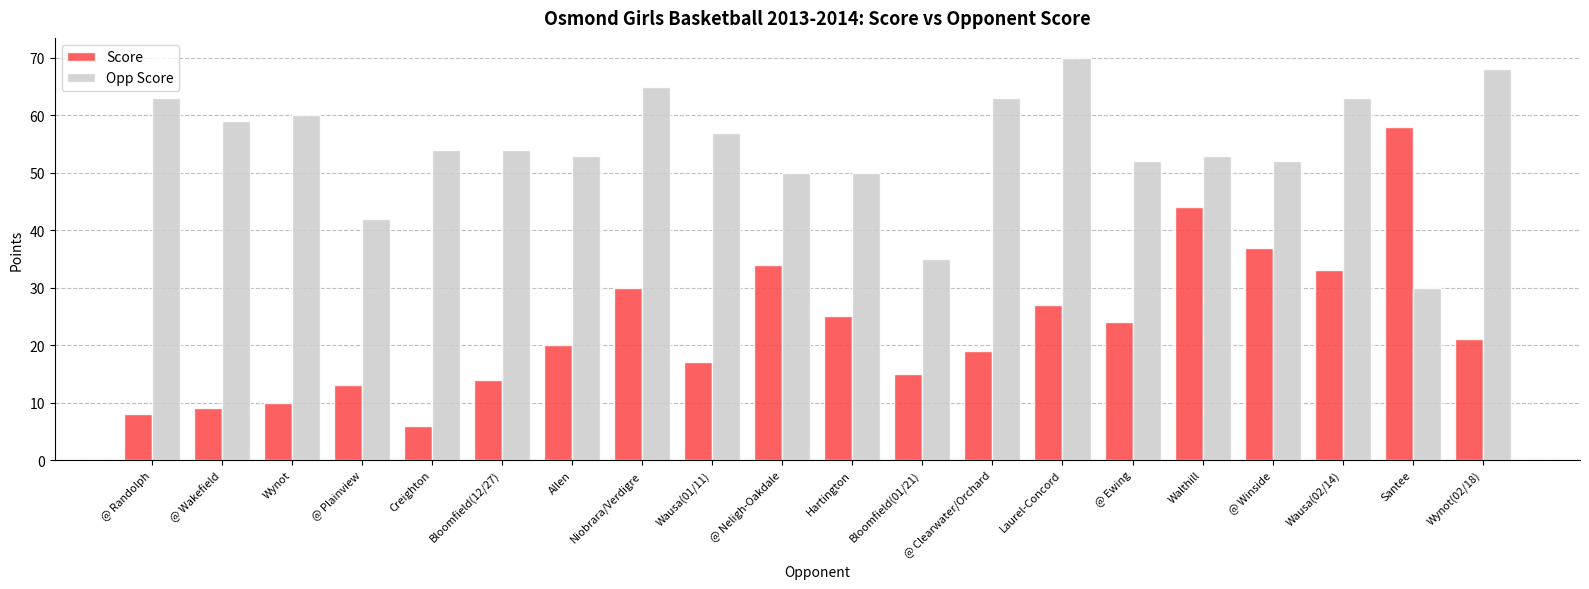

Is the value of Score at @ Plainview greater than the value of Opp Score at @ Randolph?

No